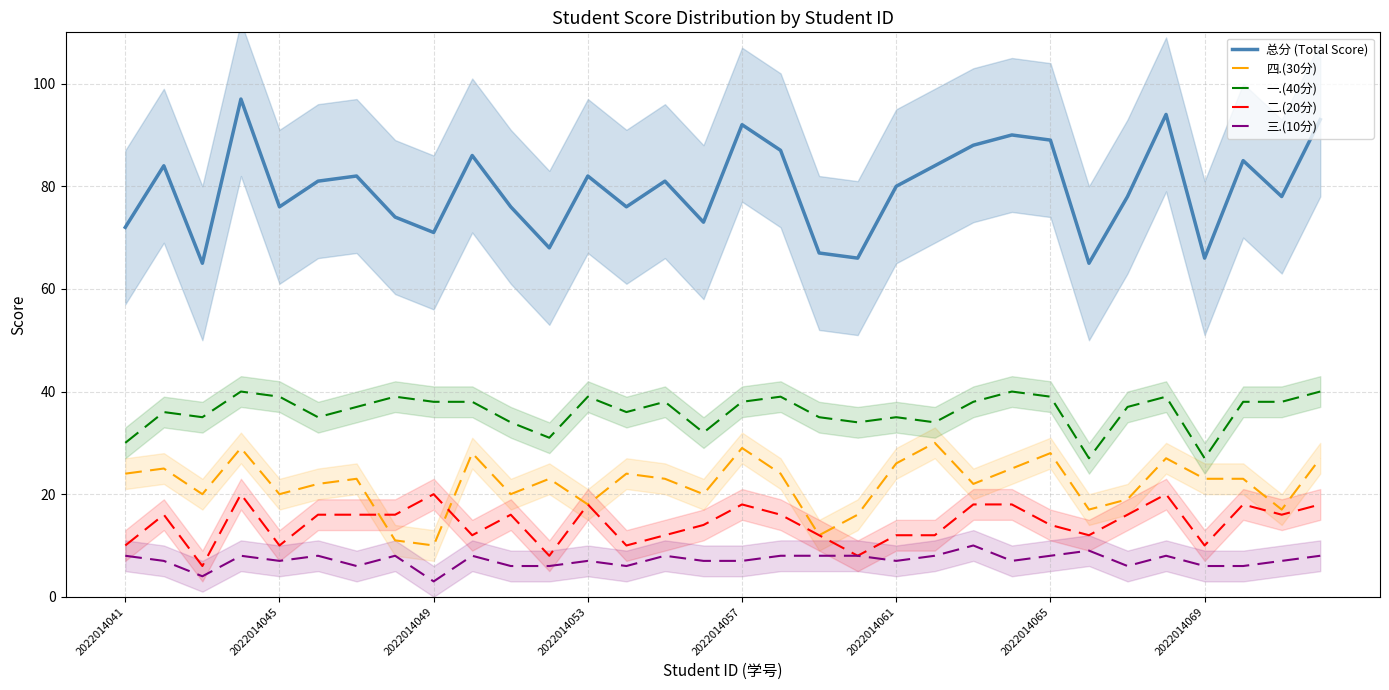

The value of 四.(30分) at 2022014057 is 29. True or false?

True